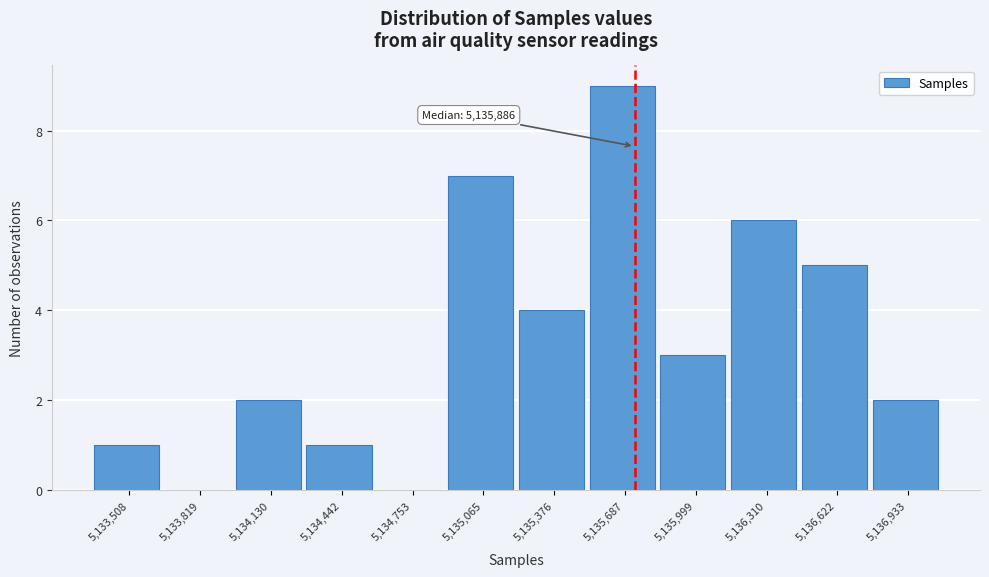

Reading left to right, extract all data points from this chart.

5,133,508=1	5,133,819=0	5,134,130=2	5,134,442=1	5,134,753=0	5,135,065=7	5,135,376=4	5,135,687=9	5,135,999=3	5,136,310=6	5,136,622=5	5,136,933=2